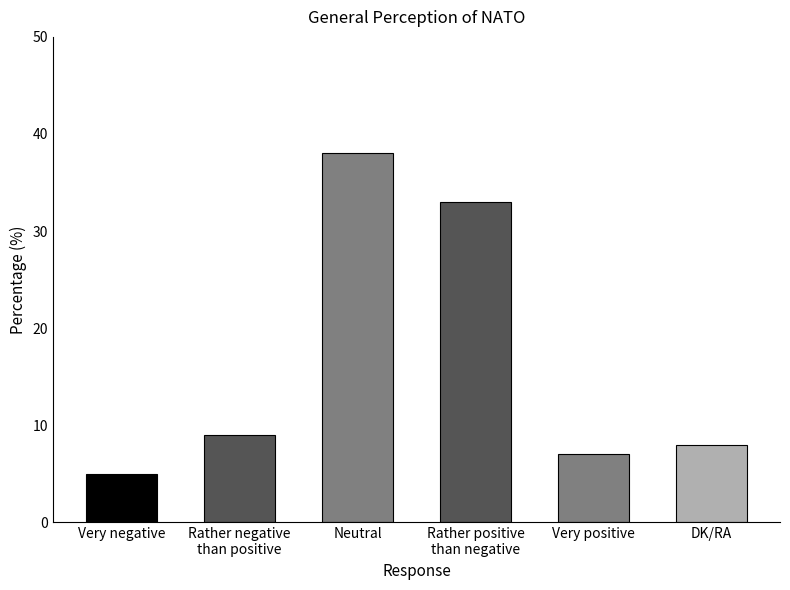

How many values are below 9?

3